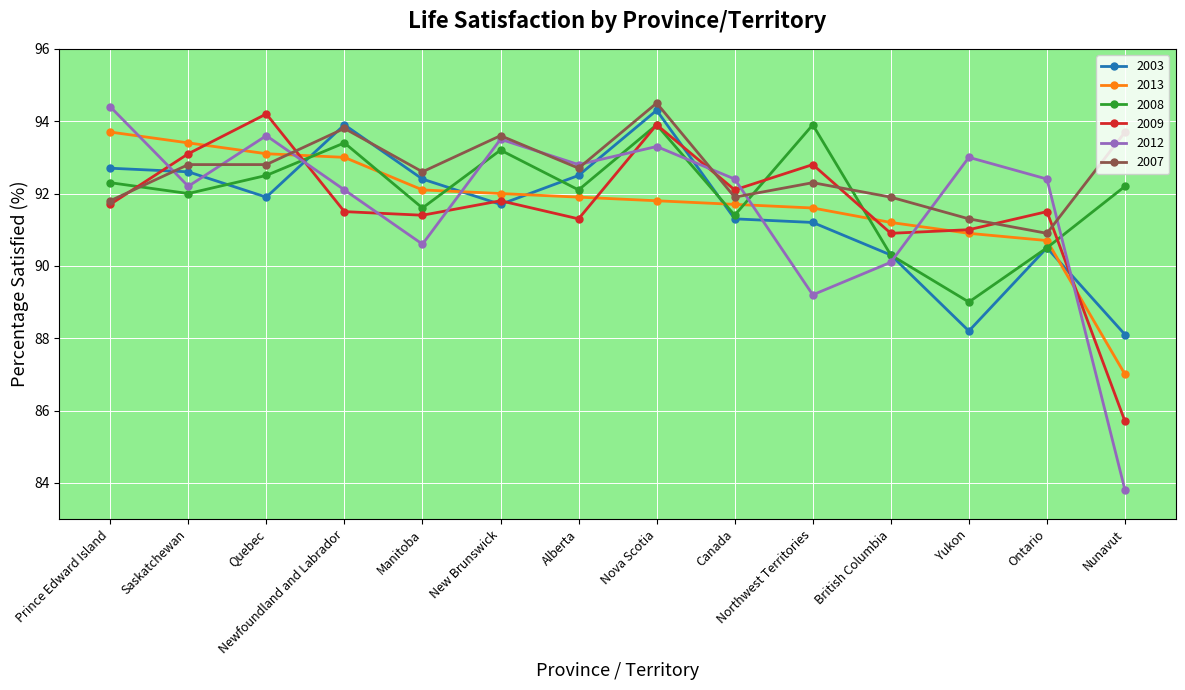

What position from the left is Newfoundland and Labrador?

4